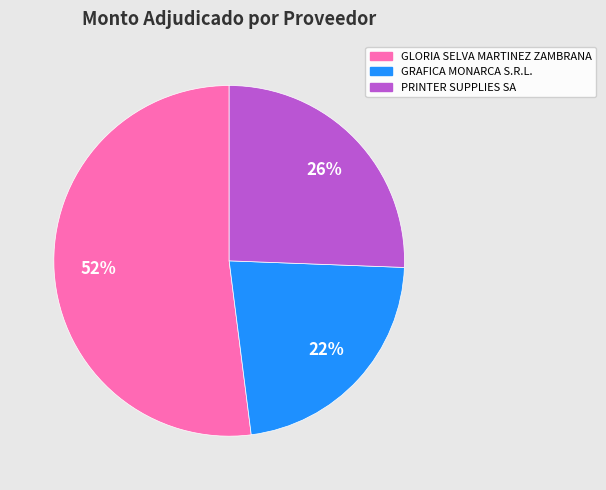

What is the smallest slice in the pie chart?

GRAFICA MONARCA S.R.L.